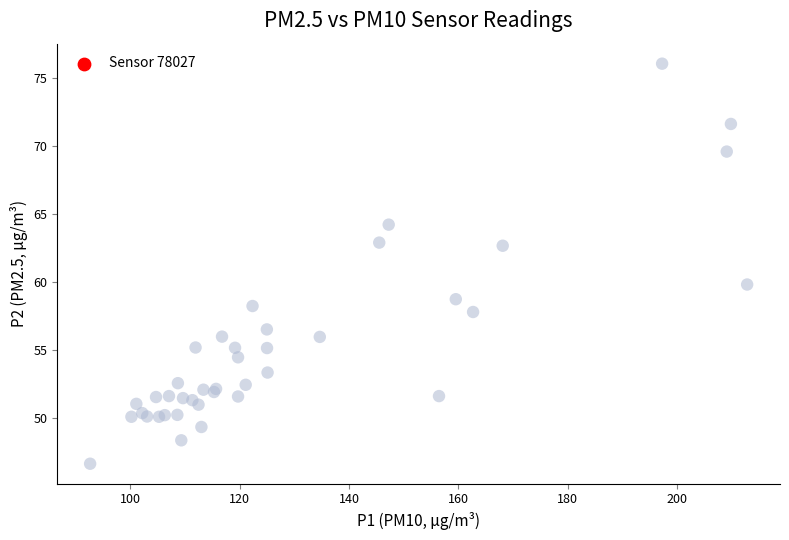

What Y value in the scatter plot is closest to 61?

59.8